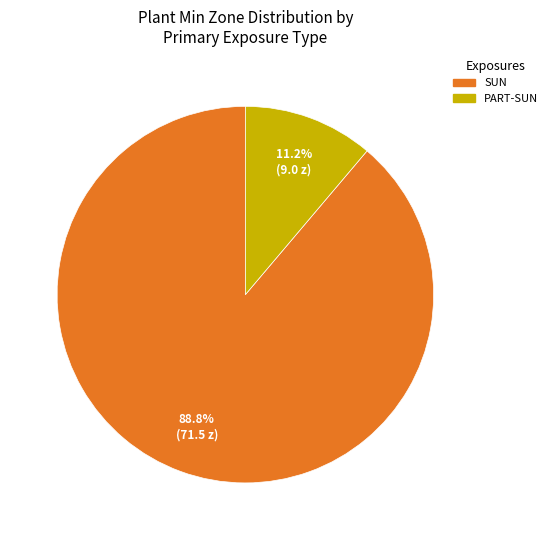

Is there any slice that represents more than half of the pie?

Yes